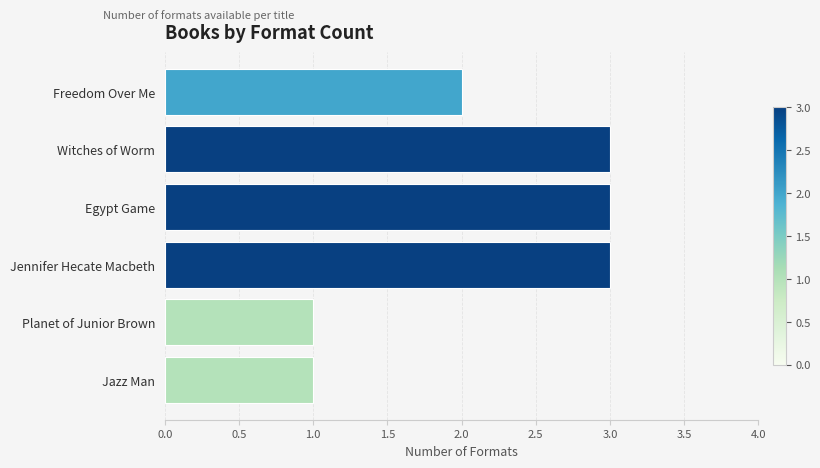

Are the bars grouped side by side (vs. stacked)?

No